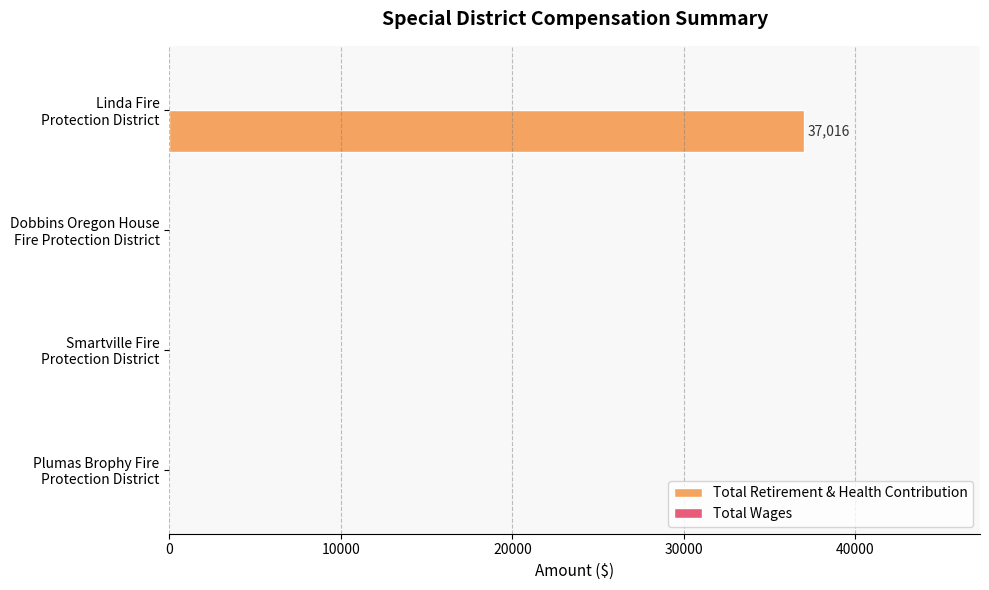

What is the maximum value shown in the chart?

37016